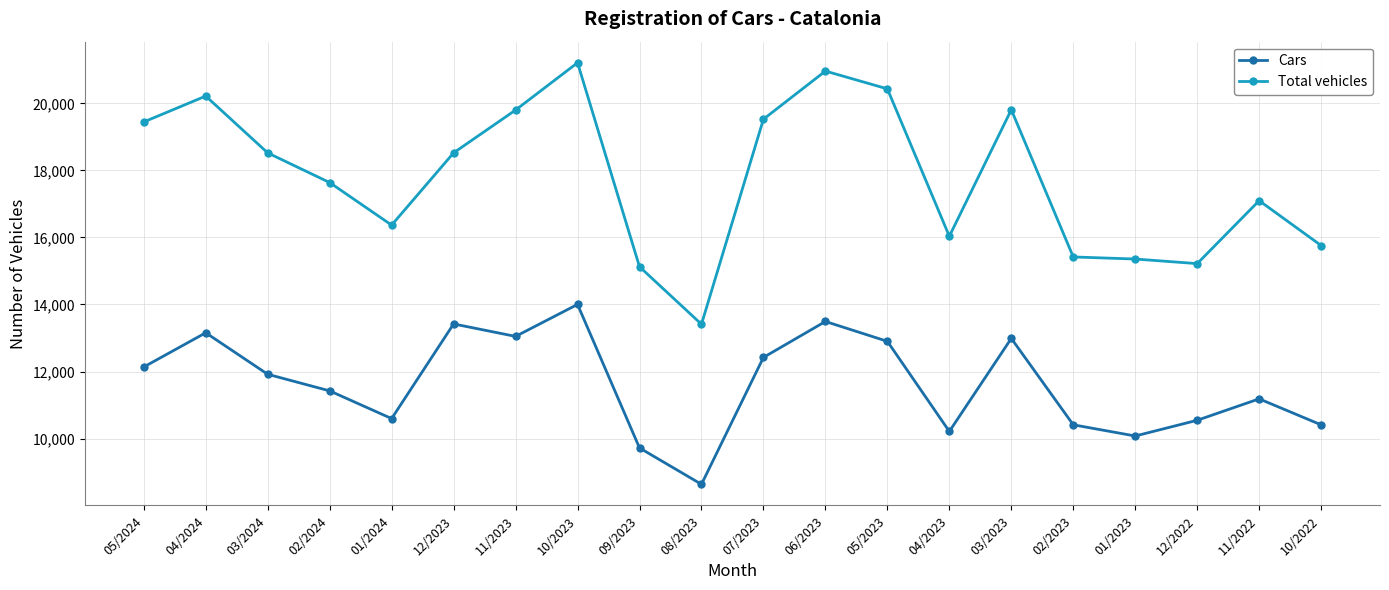

The Cars series shows 4389 at 02/2024. True or false?

False